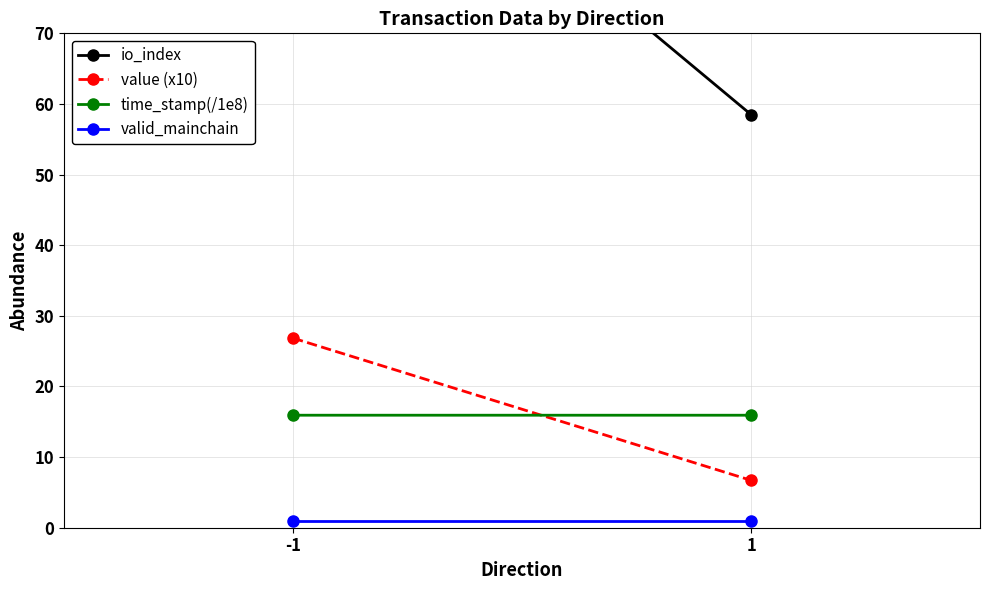

Between -1 and 1, which series saw the biggest shift?

io_index